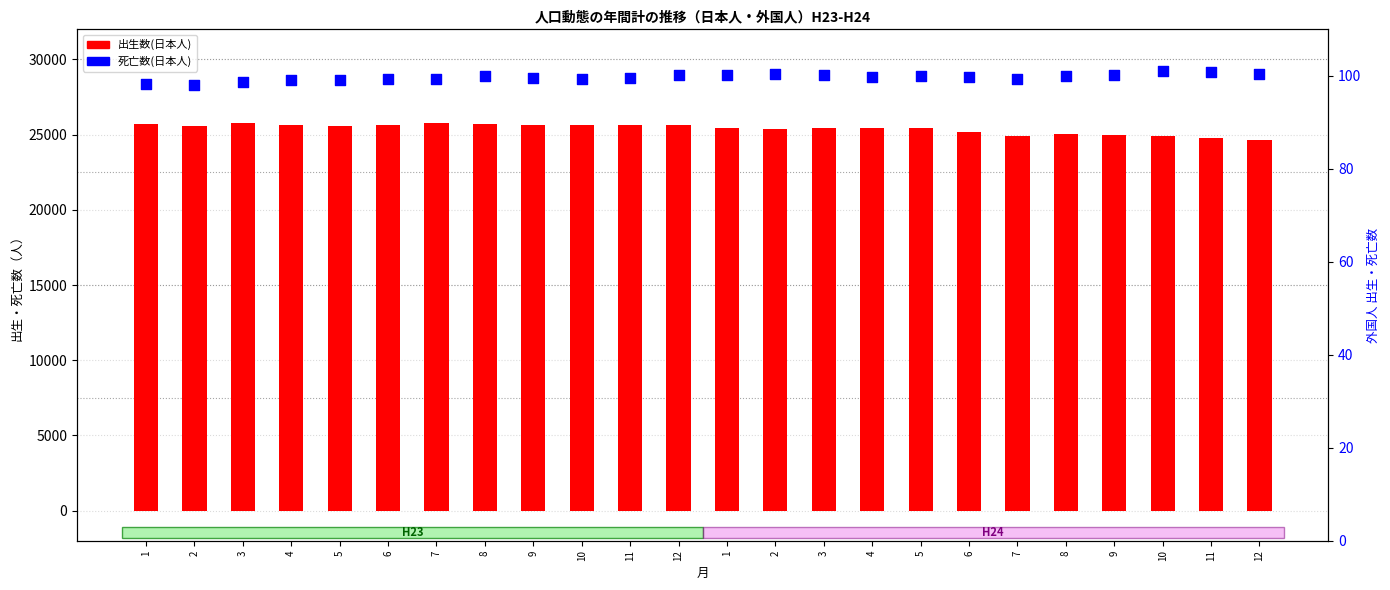

Which series reaches the maximum Y coordinate?

死亡数(日本人)